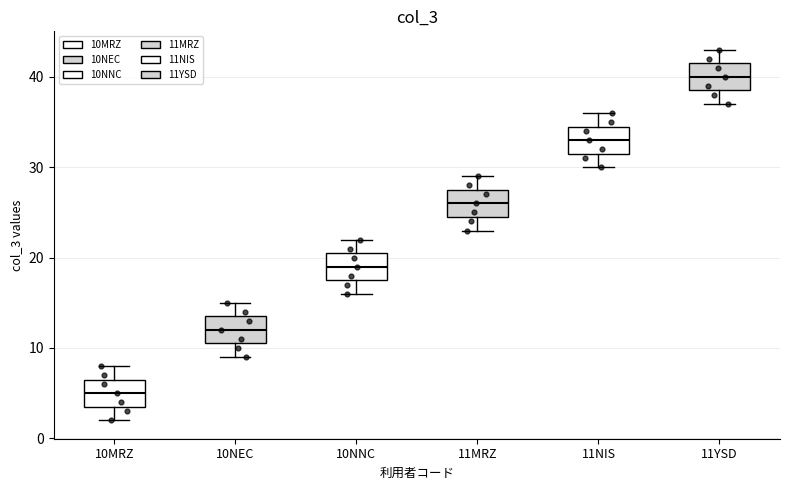

Reading left to right, read every box against the y-axis: the position of its median line, the range the box covers, and the ends of its whiskers. The values are not printed on the chart, so give them approximately, as read against the axis.

10MRZ: median 5, box 4 to 7, whiskers 2 to 8
10NEC: median 12, box 11 to 14, whiskers 9 to 15
10NNC: median 19, box 18 to 21, whiskers 16 to 22
11MRZ: median 26, box 25 to 28, whiskers 23 to 29
11NIS: median 33, box 32 to 35, whiskers 30 to 36
11YSD: median 40, box 39 to 42, whiskers 37 to 43